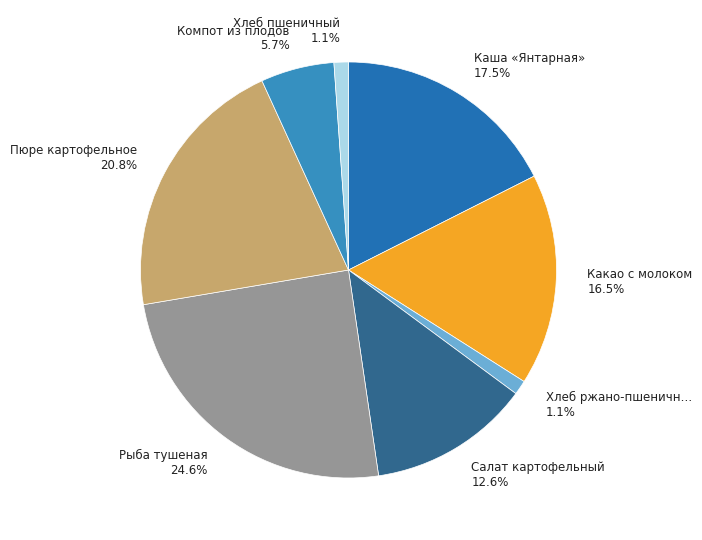

What is the smallest slice in the pie chart?

Хлеб ржано-пшеничный